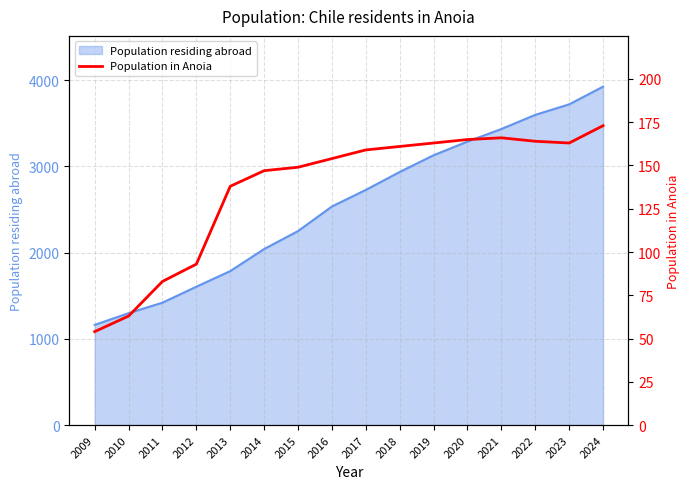

Rank the categories by Population residing abroad value from highest to lowest.

2024, 2023, 2022, 2021, 2020, 2019, 2018, 2017, 2016, 2015, 2014, 2013, 2012, 2011, 2010, 2009